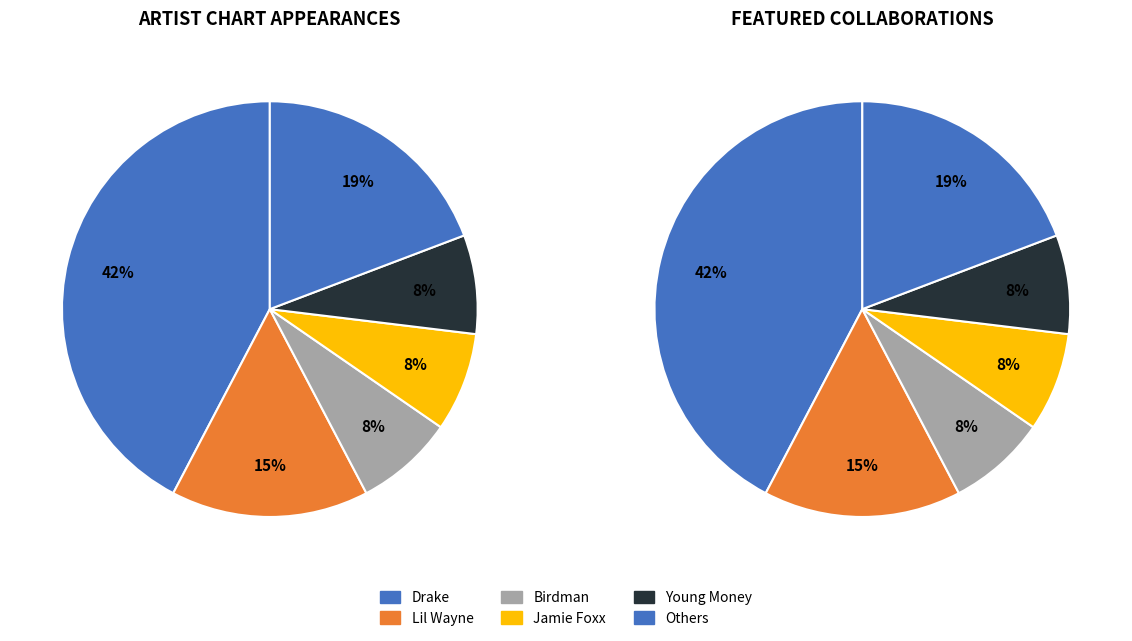

True or false: Birdman accounts for 1% of the total.

False